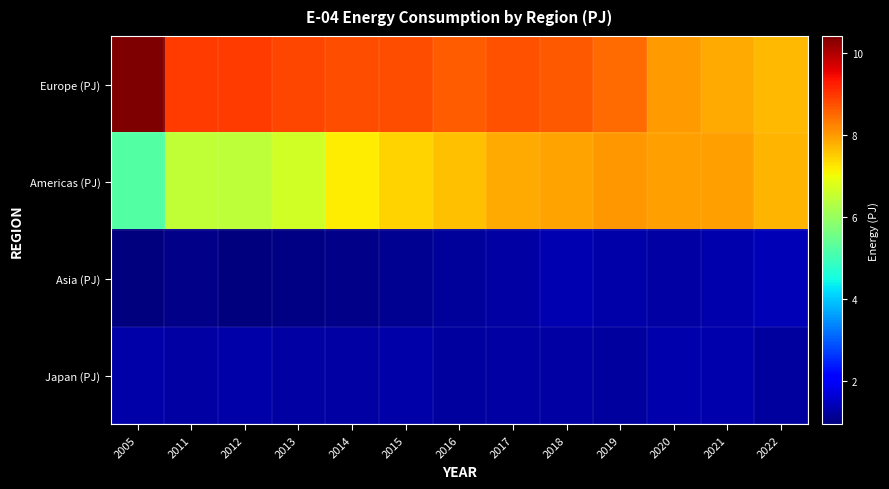

Which series has the largest total across all categories?

Europe (PJ)